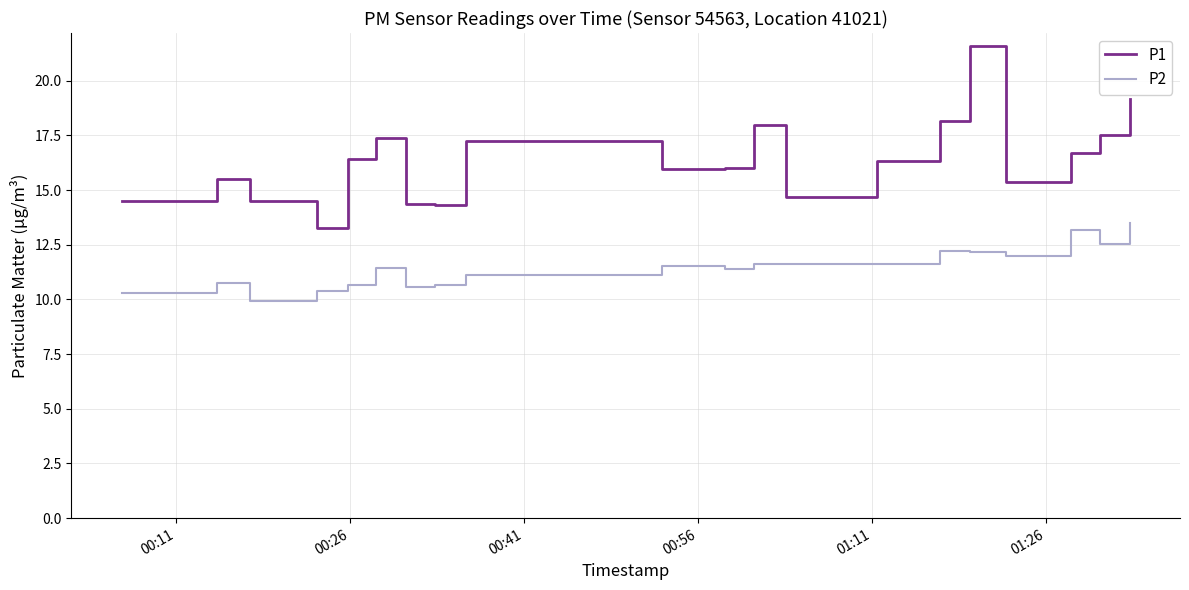

Does the chart have visible grid lines?

Yes